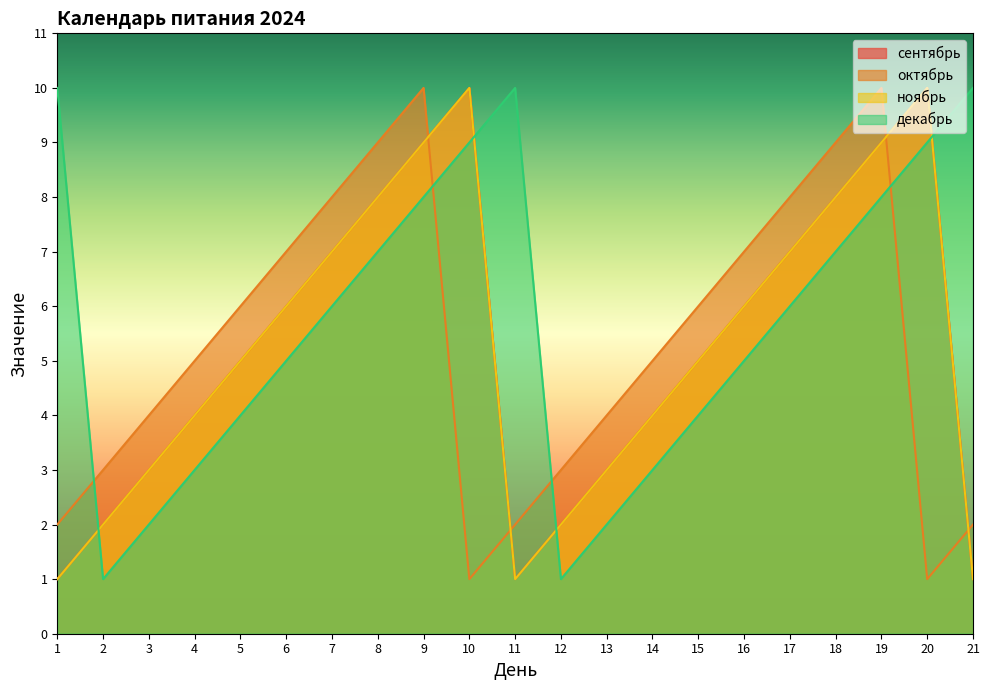

Where do октябрь and декабрь first cross each other?

1 and 2